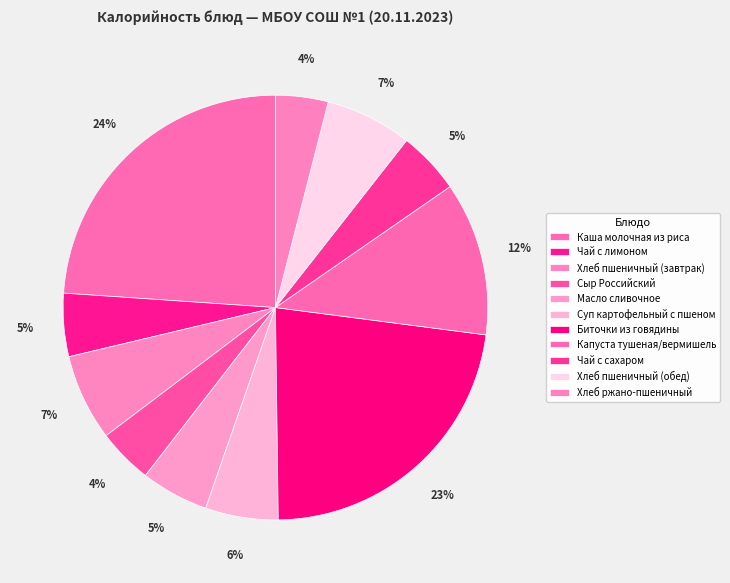

Is there a majority slice in this chart?

No